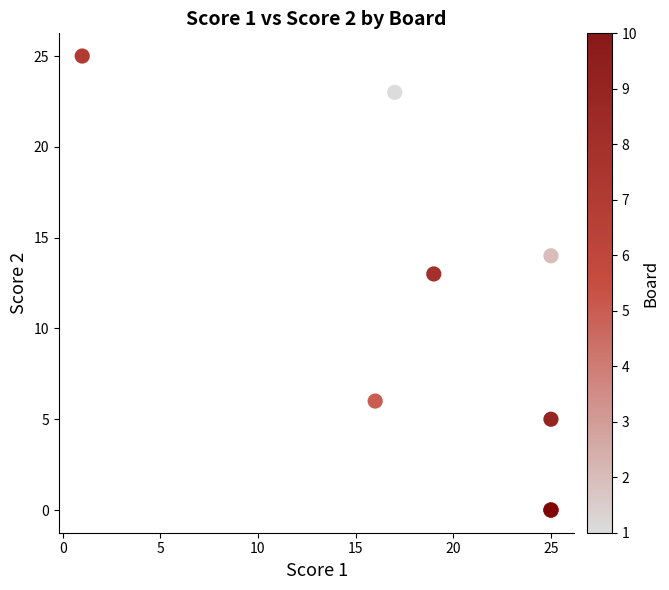

What Y value in the scatter plot is closest to 12?

13